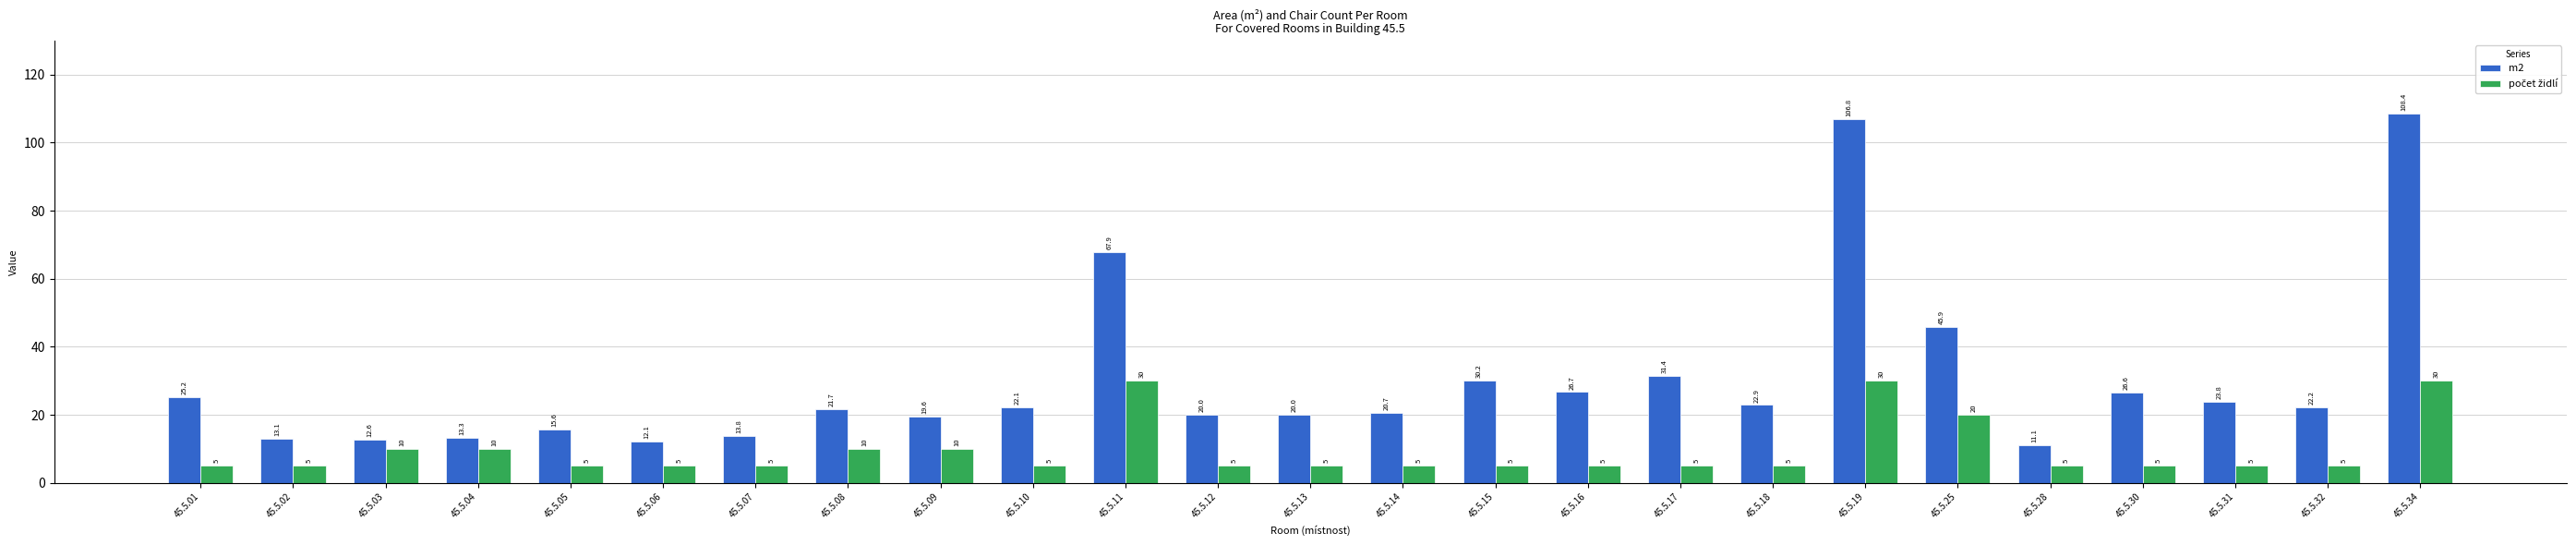

Which series has the largest total across all categories?

m2